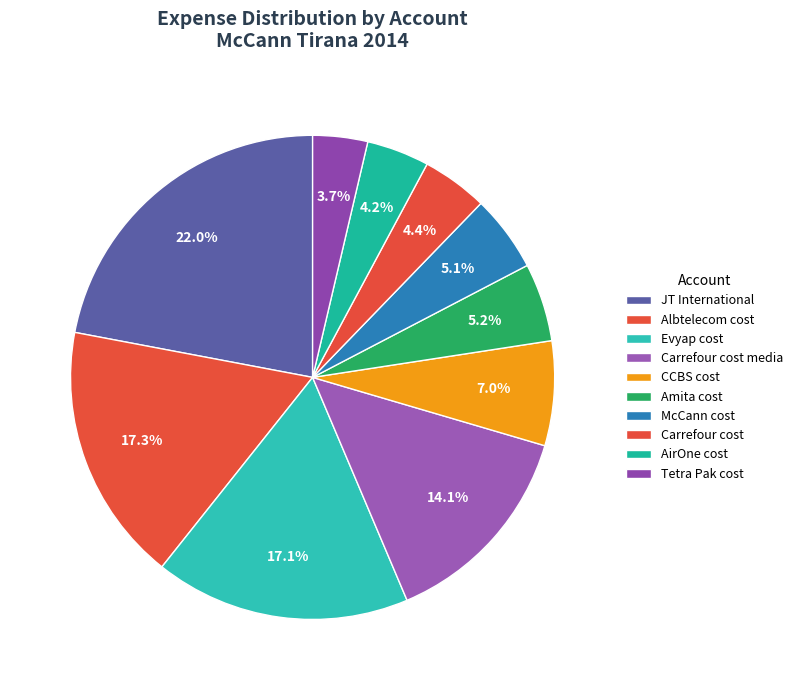

Count the number of slices in the pie.

10